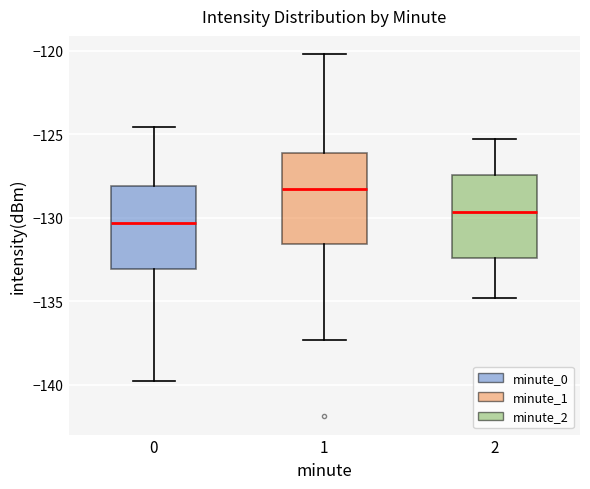

Reading left to right, read every box against the y-axis: the position of its median line, the range the box covers, and the ends of its whiskers. The values are not printed on the chart, so give them approximately, as read against the axis.

0: median -130.5, box -133.0 to -128.0, whiskers -140.0 to -124.5
1: median -128.5, box -131.5 to -126.0, whiskers -137.5 to -120.0
2: median -129.5, box -132.5 to -127.5, whiskers -135.0 to -125.5